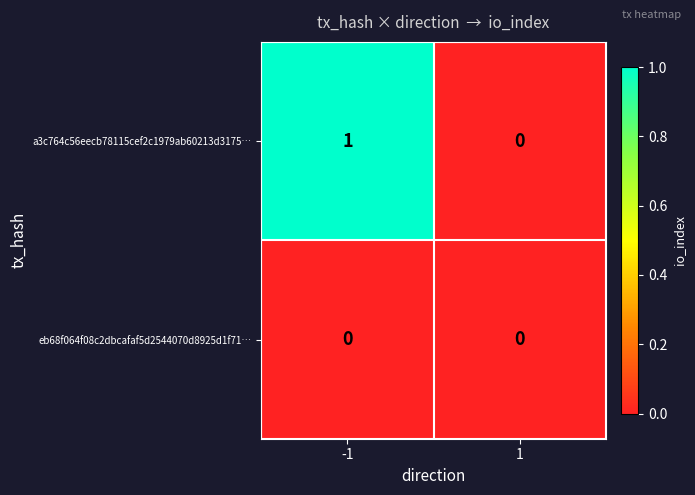

Reading left to right, what are all the values shown in this chart?

a3c764c56eecb78115cef2c1979ab60213d3175…: -1=1	1=0
eb68f064f08c2dbcafaf5d2544070d8925d1f71…: -1=0	1=0